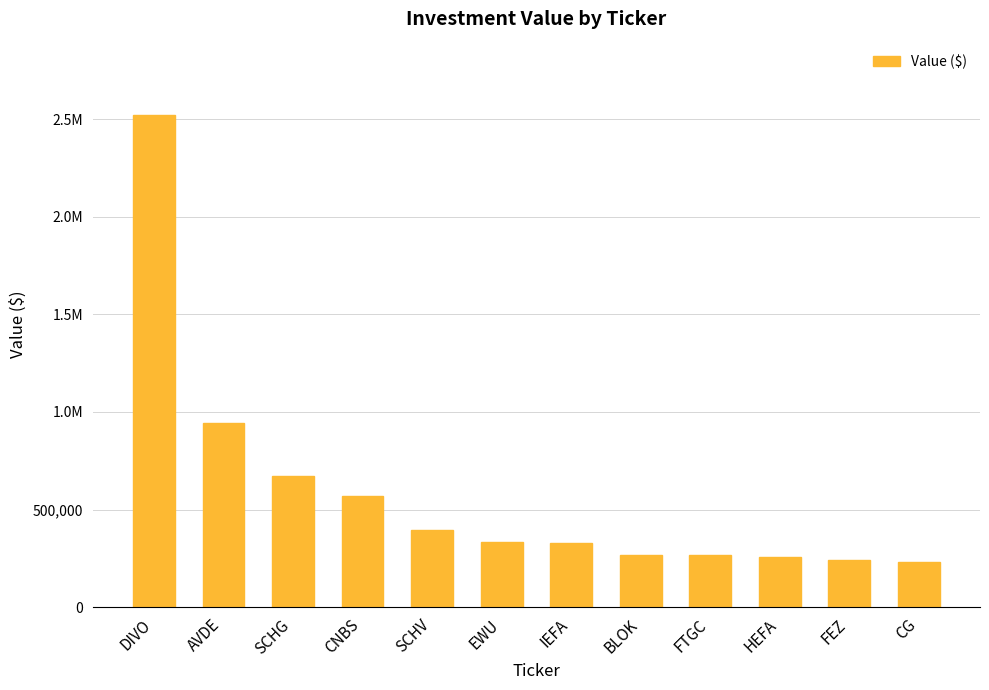

Are the bars horizontal?

No